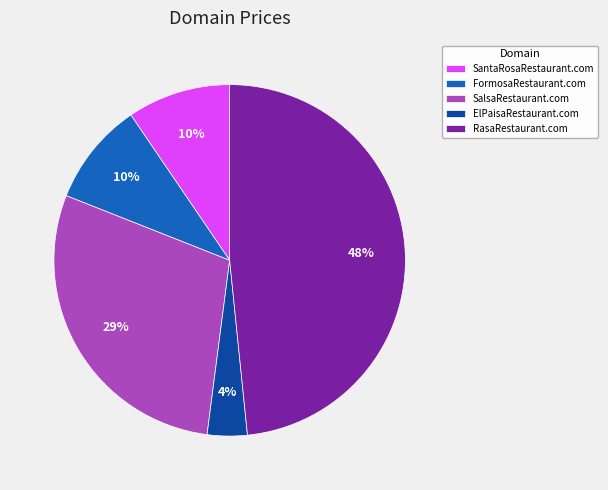

Between ElPaisaRestaurant.com and SantaRosaRestaurant.com, which is larger?

SantaRosaRestaurant.com